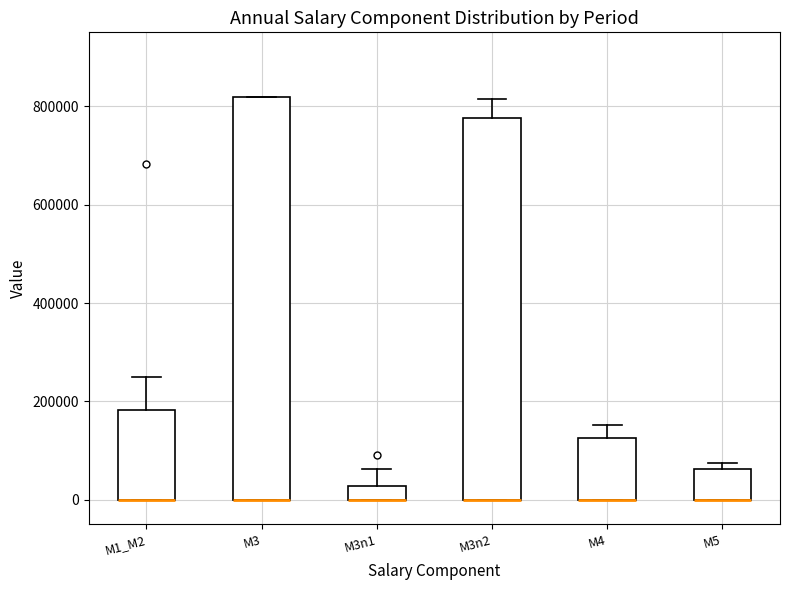

Which box is the tallest, from its lower edge to its upper edge?

M3